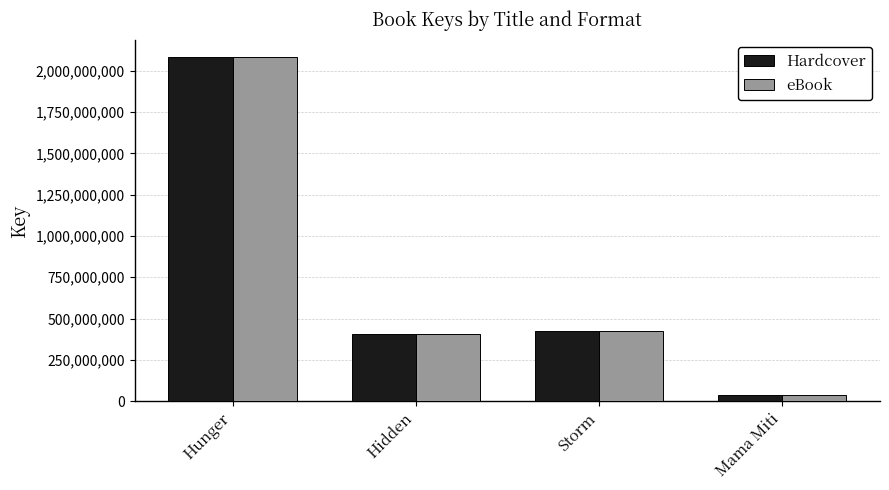

Which category has the highest value across all series?

Hunger